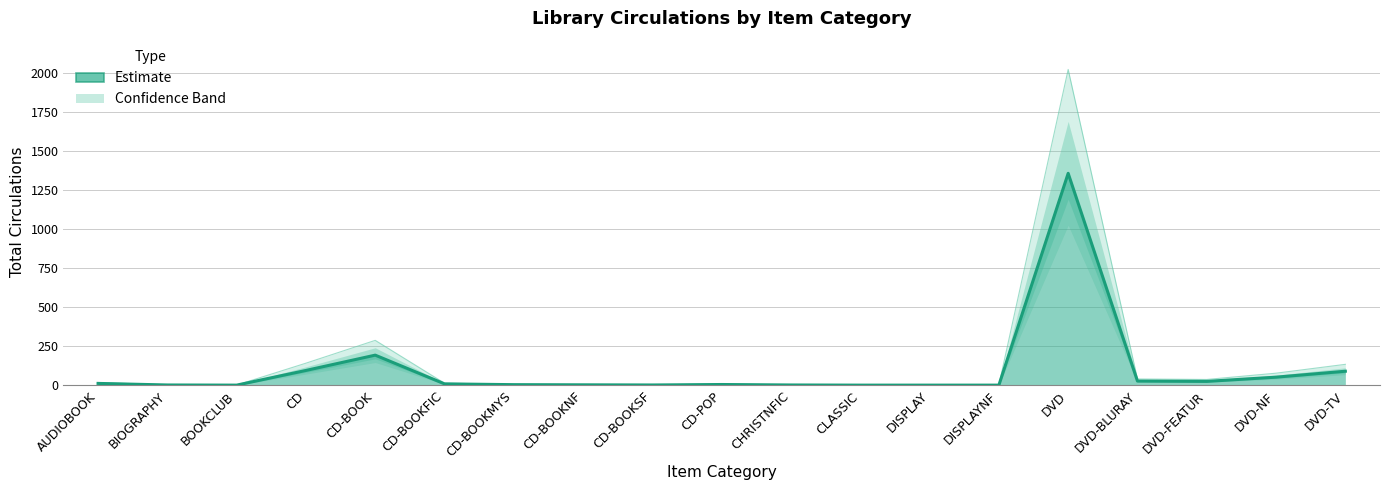

What is the value of the 14th point from the left?

1